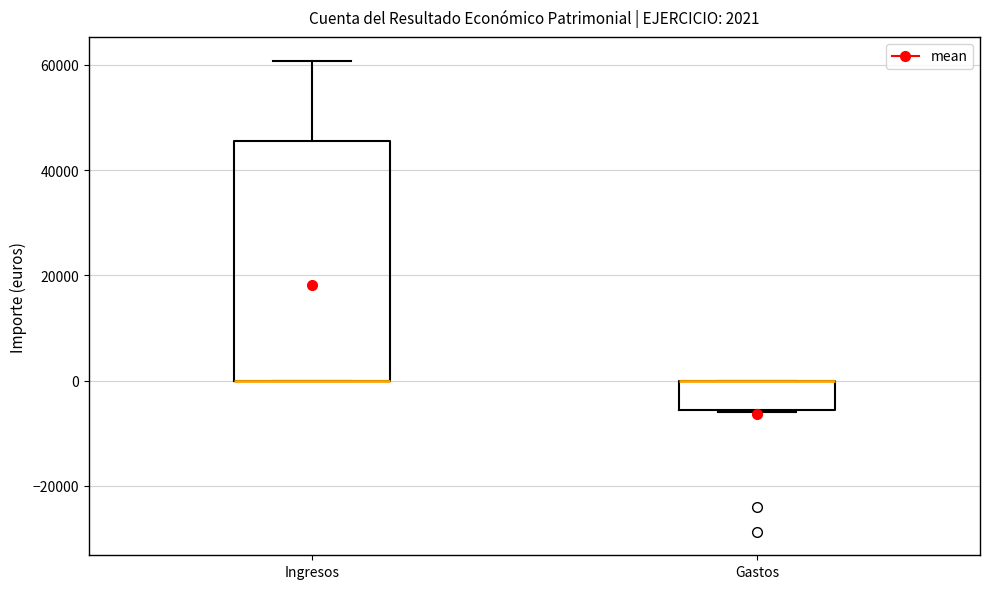

Comparing the boxes themselves (not the whiskers), which one is the tallest?

Ingresos